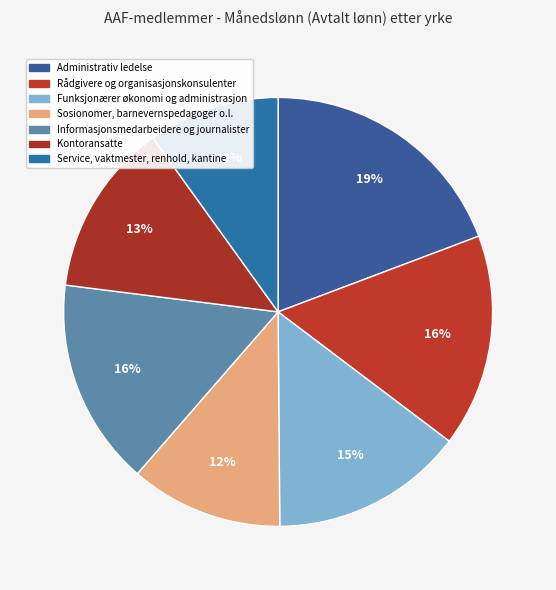

What is the smallest slice in the pie chart?

Service, vaktmester, renhold, kantine